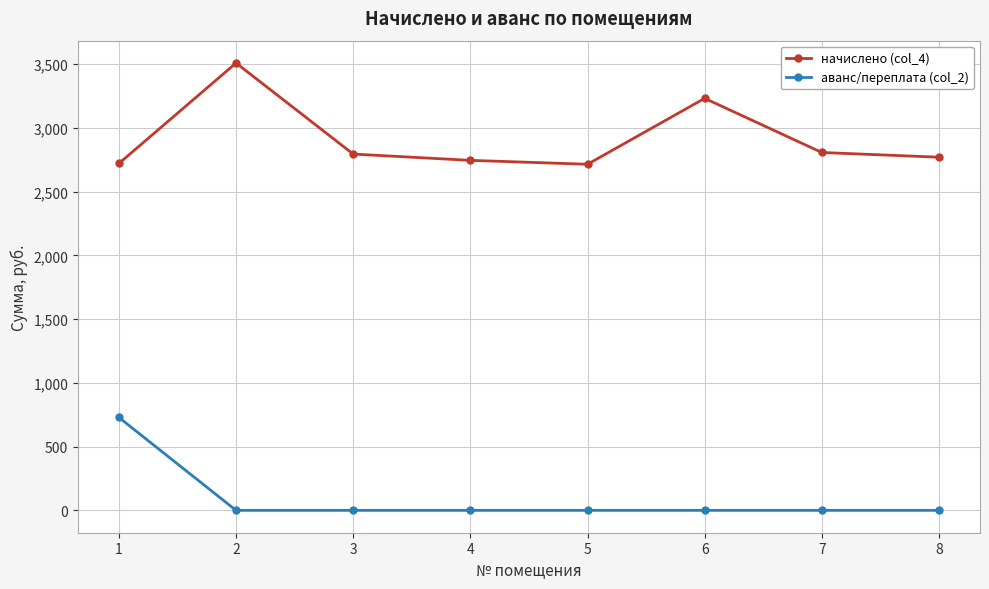

True or false: начислено (col_4) and аванс/переплата (col_2) intersect in this chart.

False